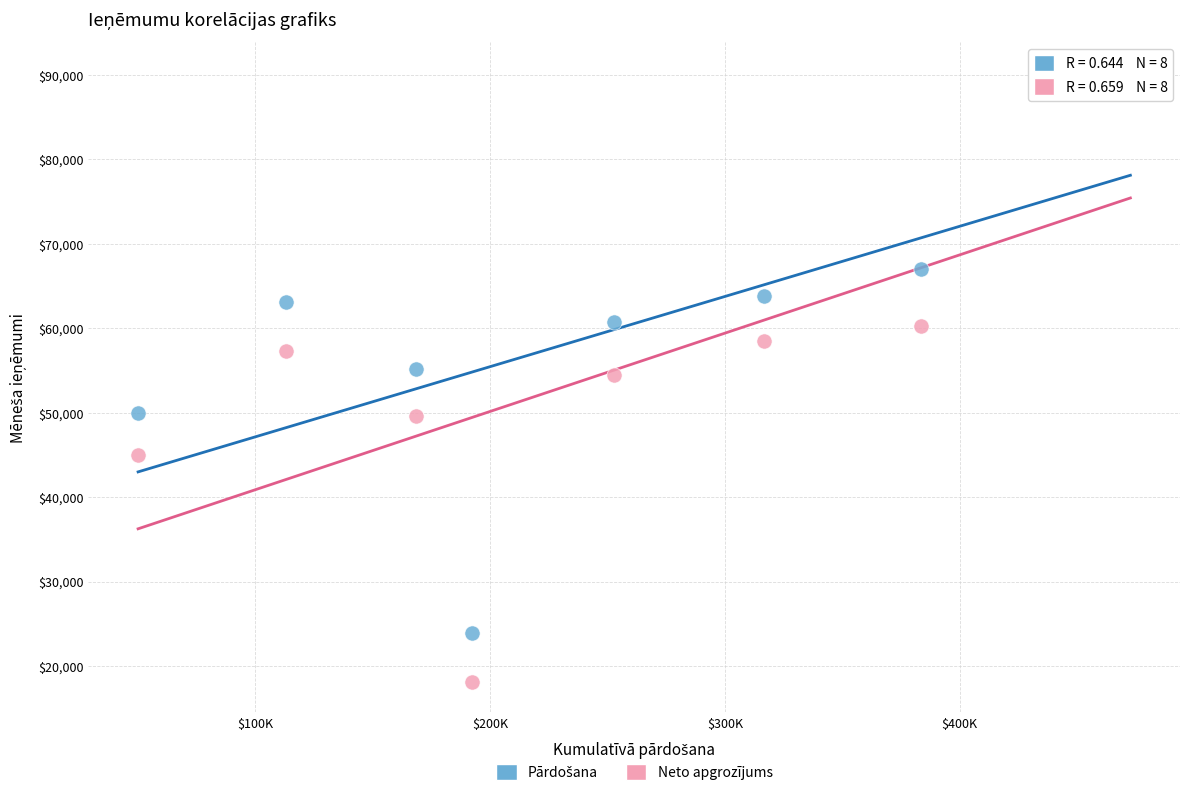

What is the X range (max minus min) for the scatter plot?

422698.2